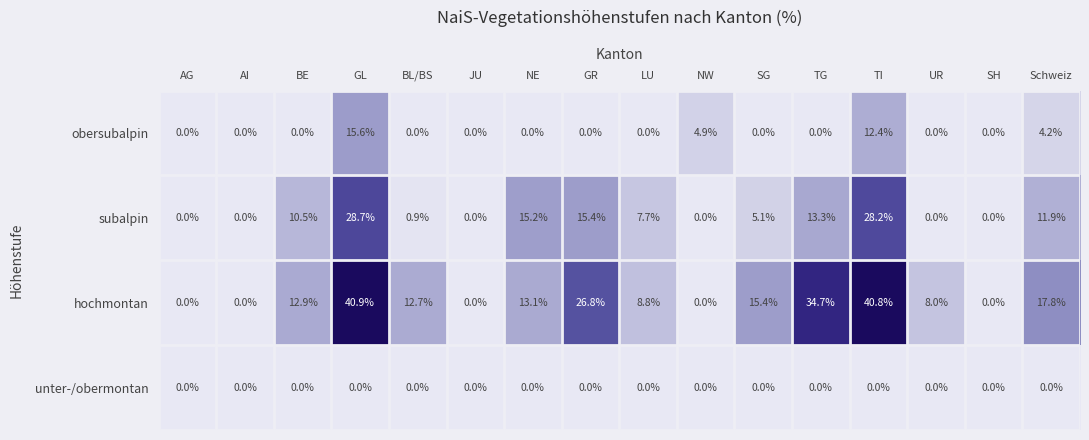

Which series has the widest spread of values?

hochmontan